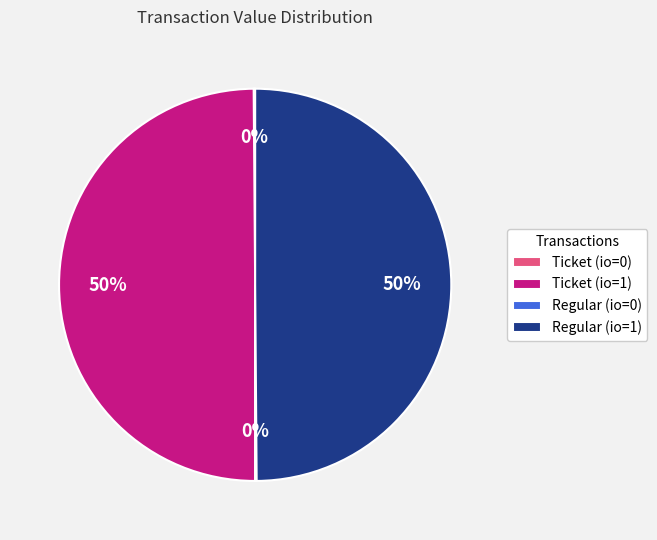

Approximately how many times larger is the value at Ticket (io=1) compared to Regular (io=1)?

1.0